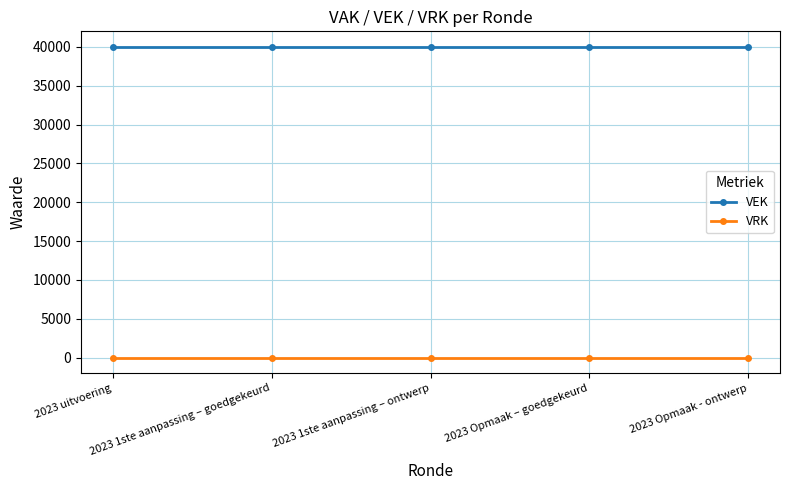

True or false: VEK and VRK intersect in this chart.

False